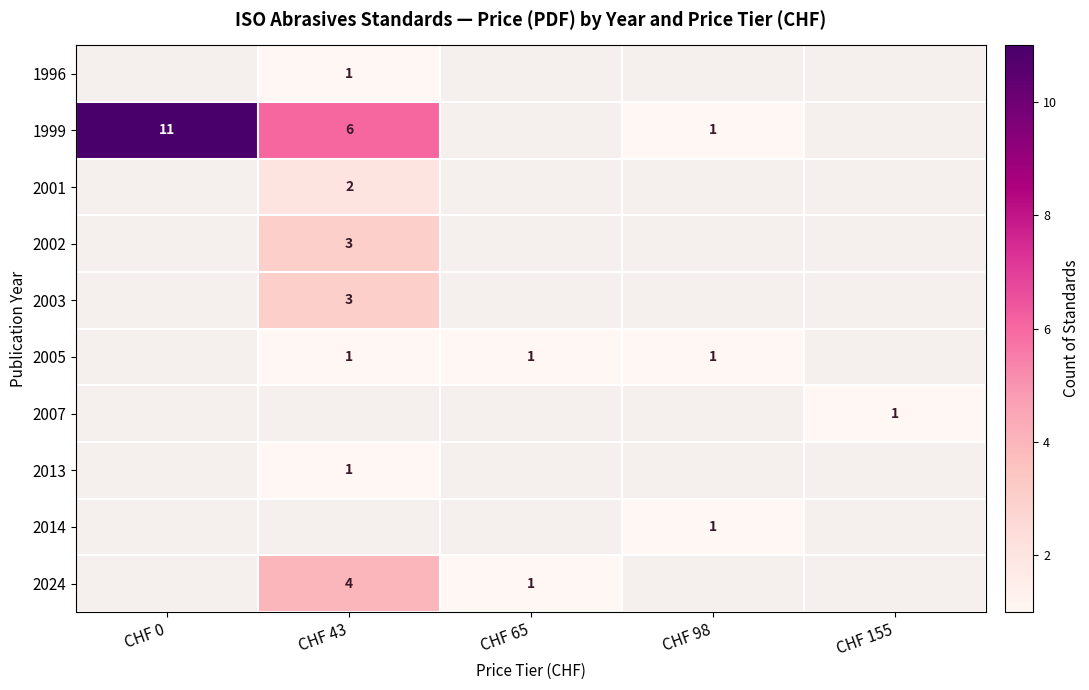

True or false: 2024 has a value of 2 at CHF 43.

False